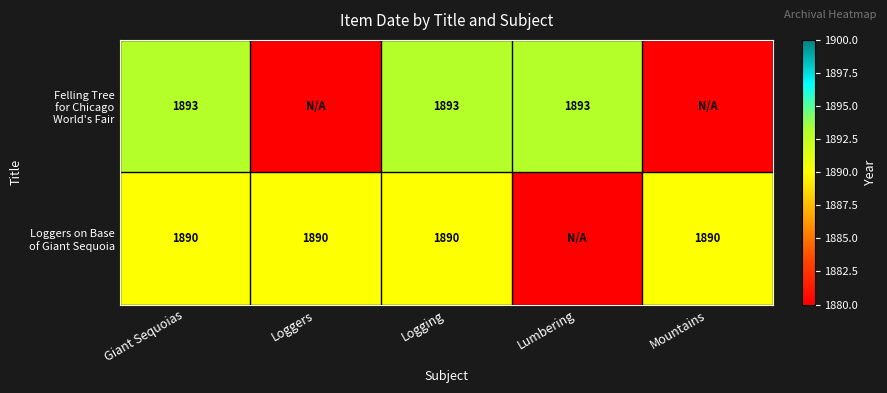

Between Loggers and Logging, which is larger?

Logging